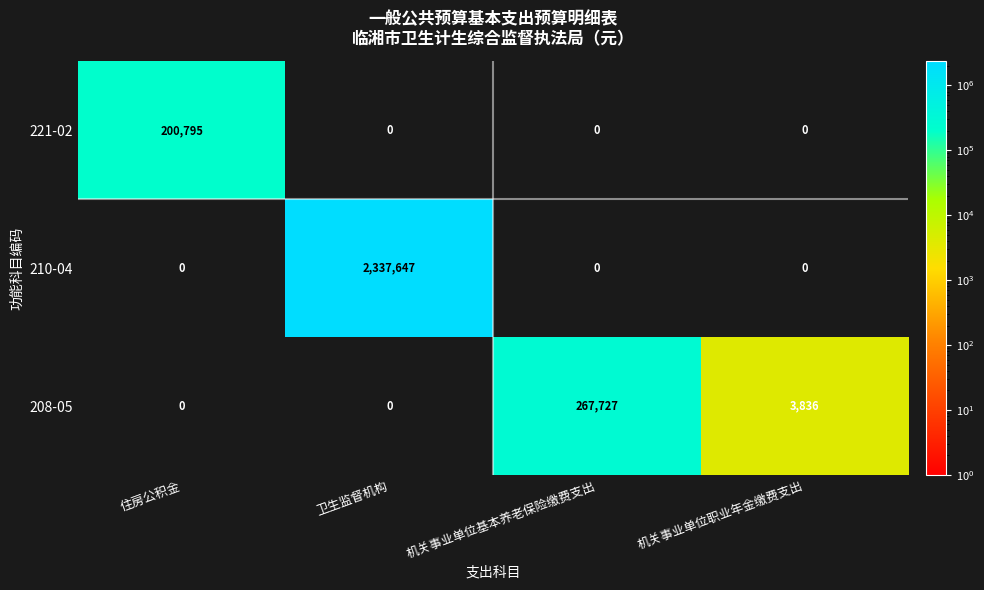

At which category does the chart reach its peak across all series?

卫生监督机构